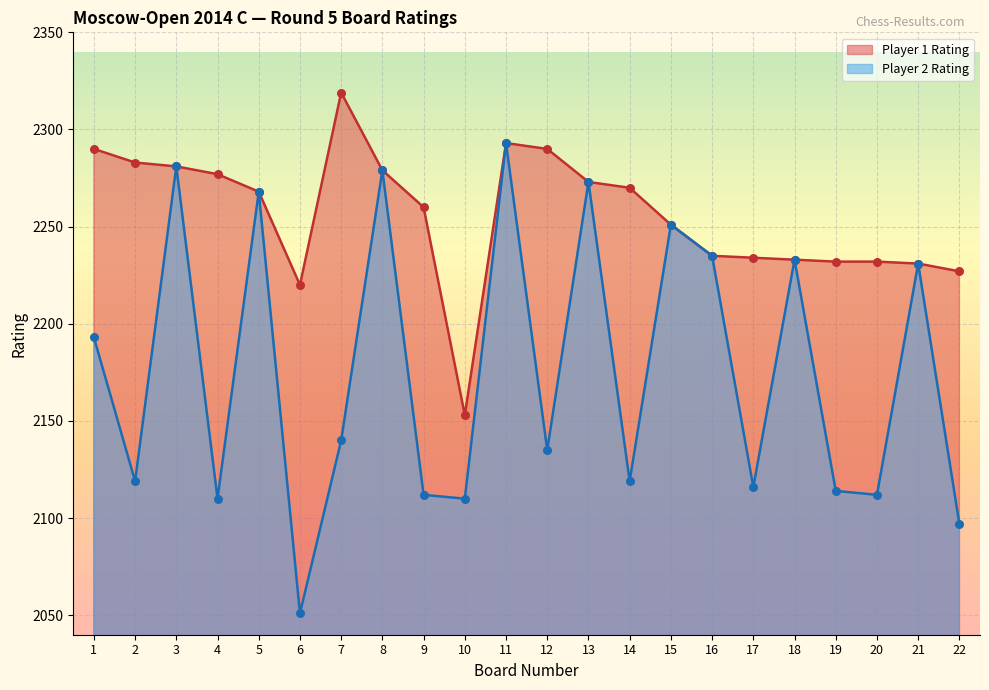

Which series reaches the minimum Y coordinate?

Player 2 Rating